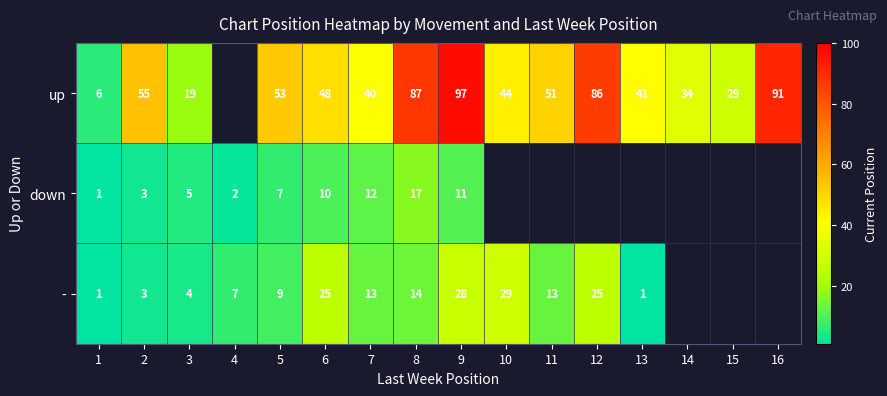

True or false: up has a value of 51 at 11.

True